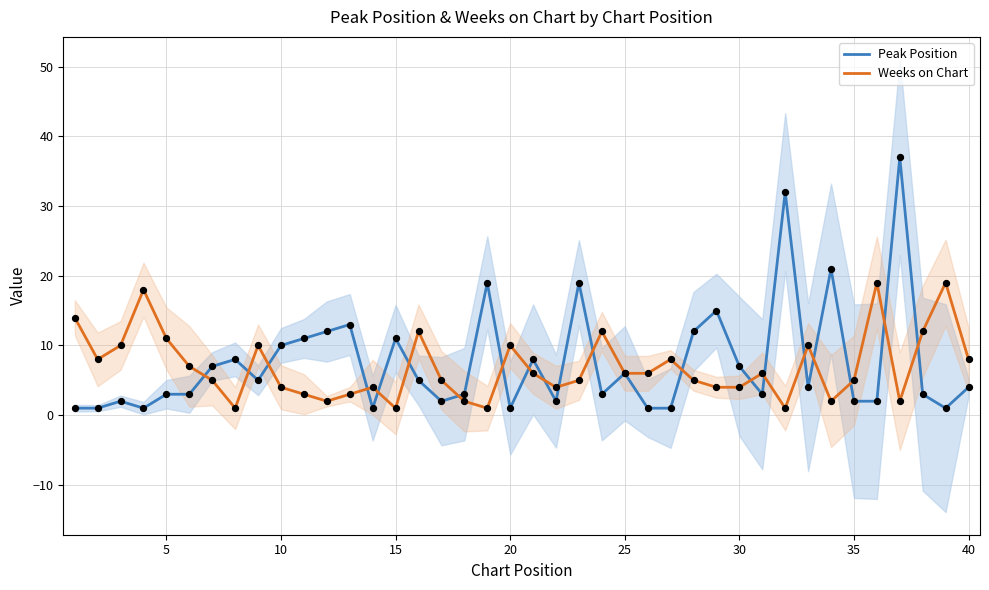

Which series contains the highest Y value?

Peak Position